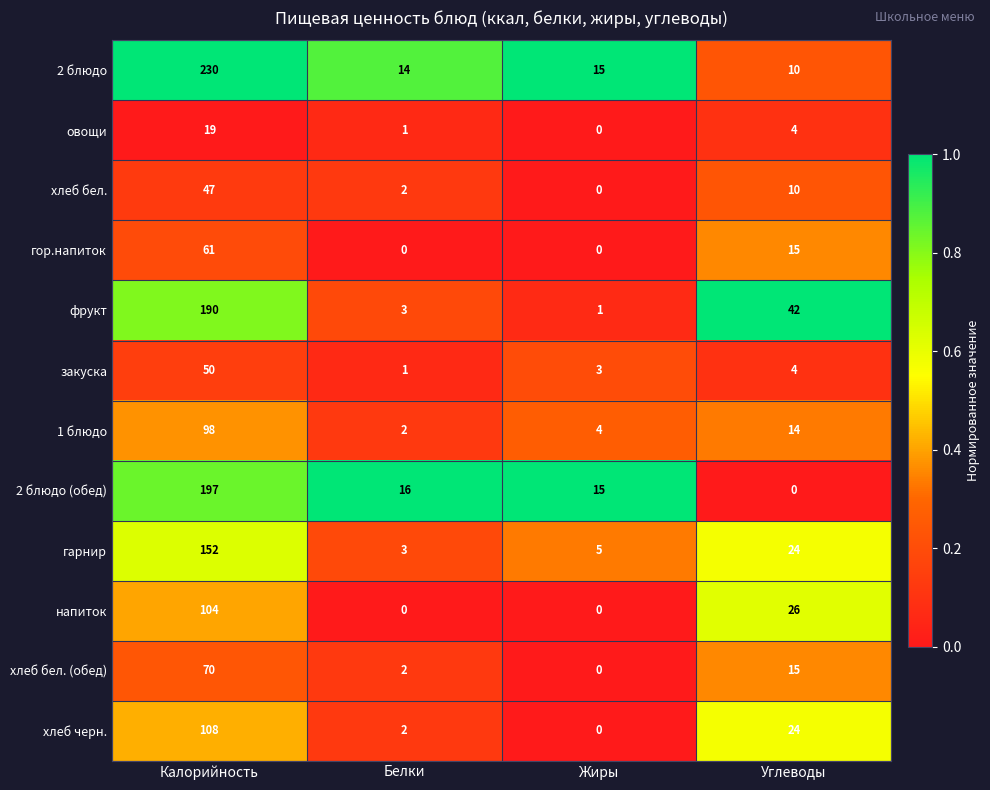

What is the maximum value shown in the chart?

230